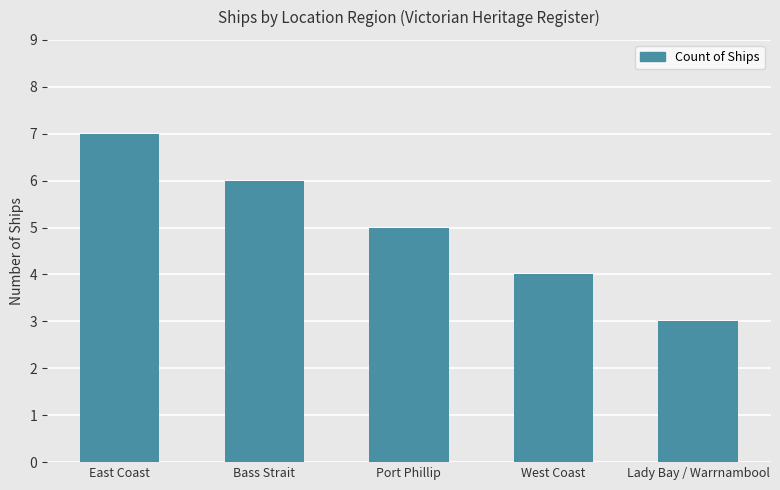

What is the minimum value shown in the chart?

3